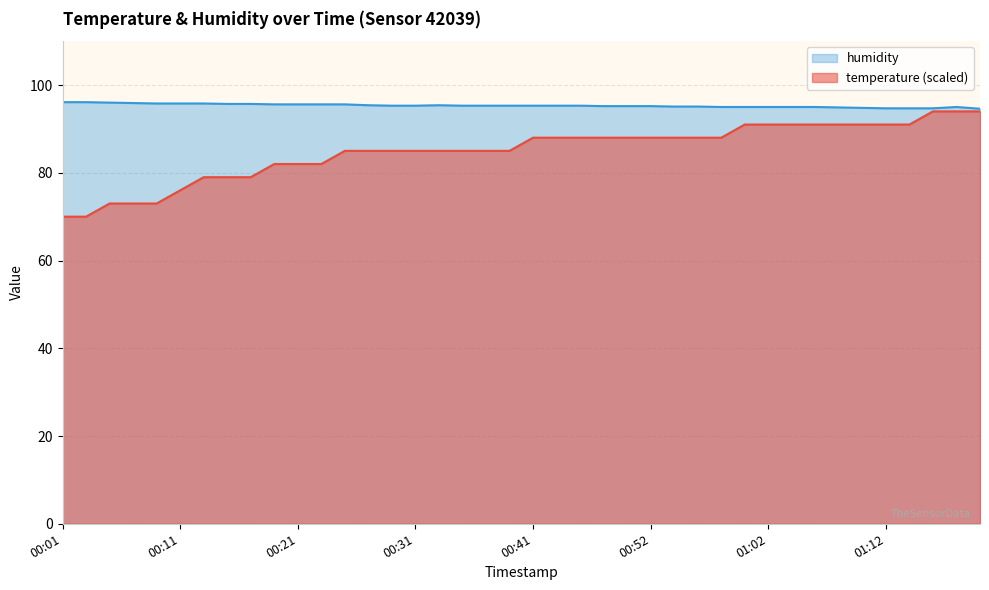

Which label corresponds to the largest value in the chart?

00:01